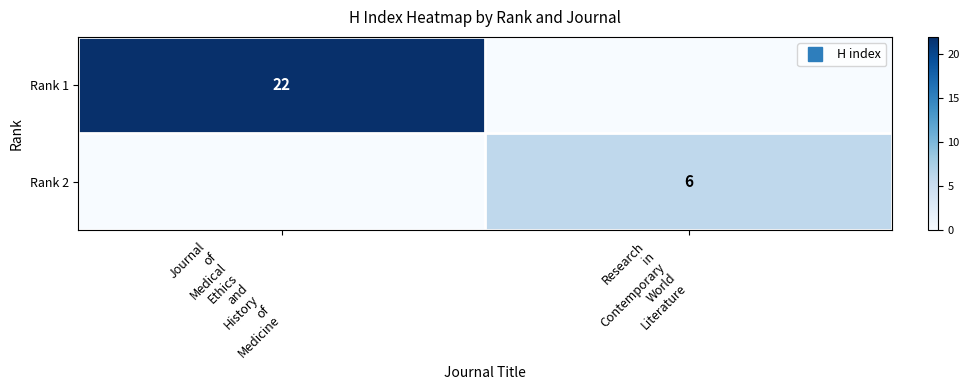

Which series has the largest range (max minus min)?

Rank 1